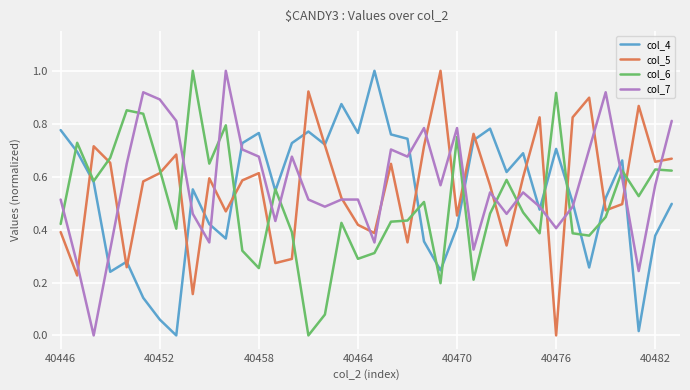

What is the sum of all col_7 values?

21.6